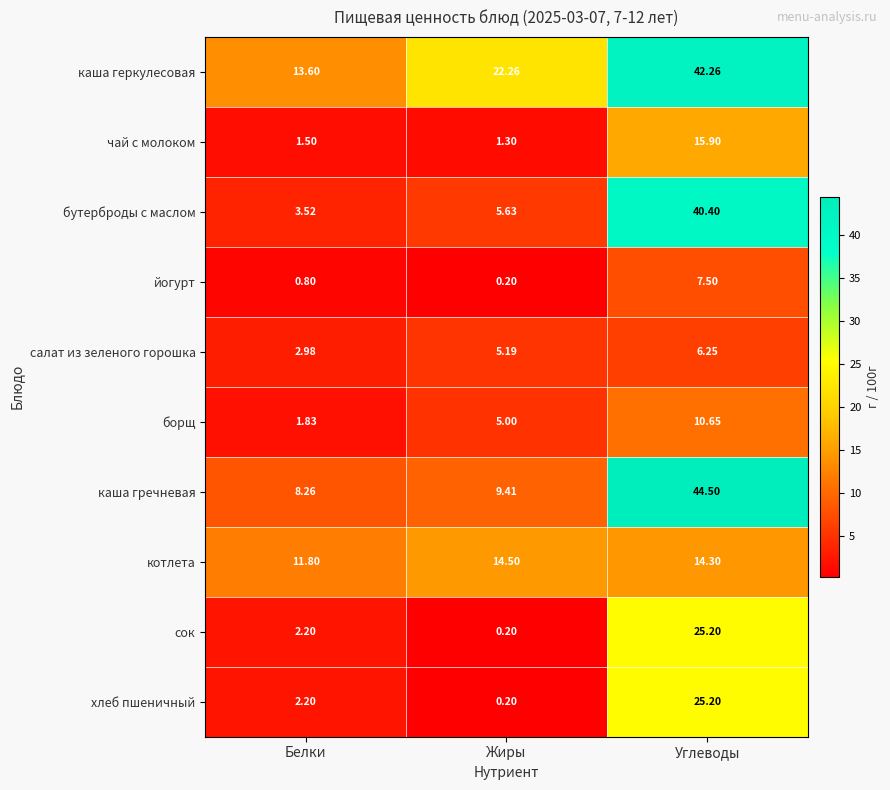

Between Белки and Углеводы, which series saw the biggest shift?

бутерброды с маслом